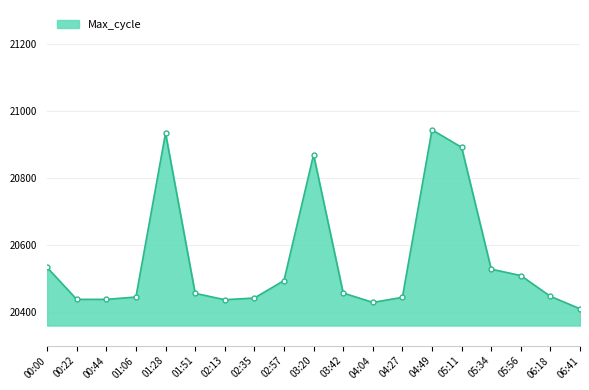

Read the value at 02:13, to the nearest 50.

20450